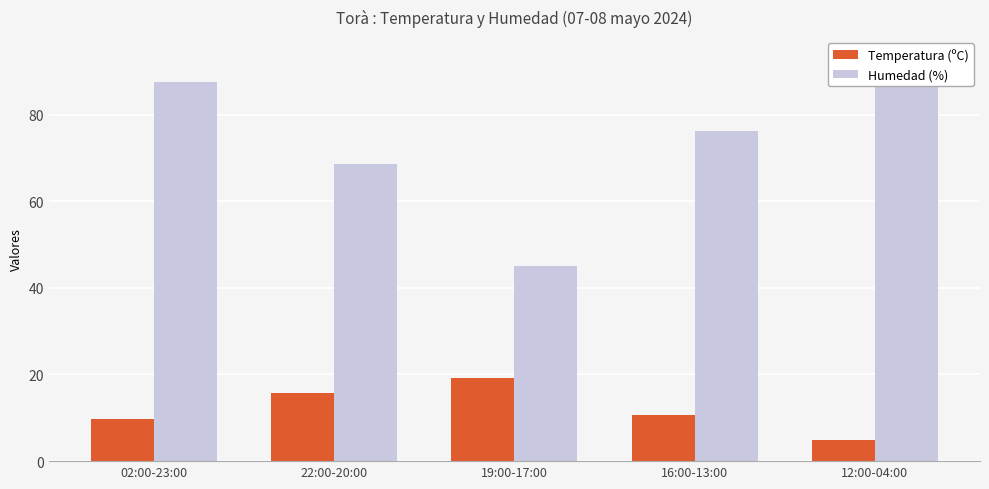

What is the difference between the Temperatura (ºC) values at 22:00-20:00 and 02:00-23:00?

6.0